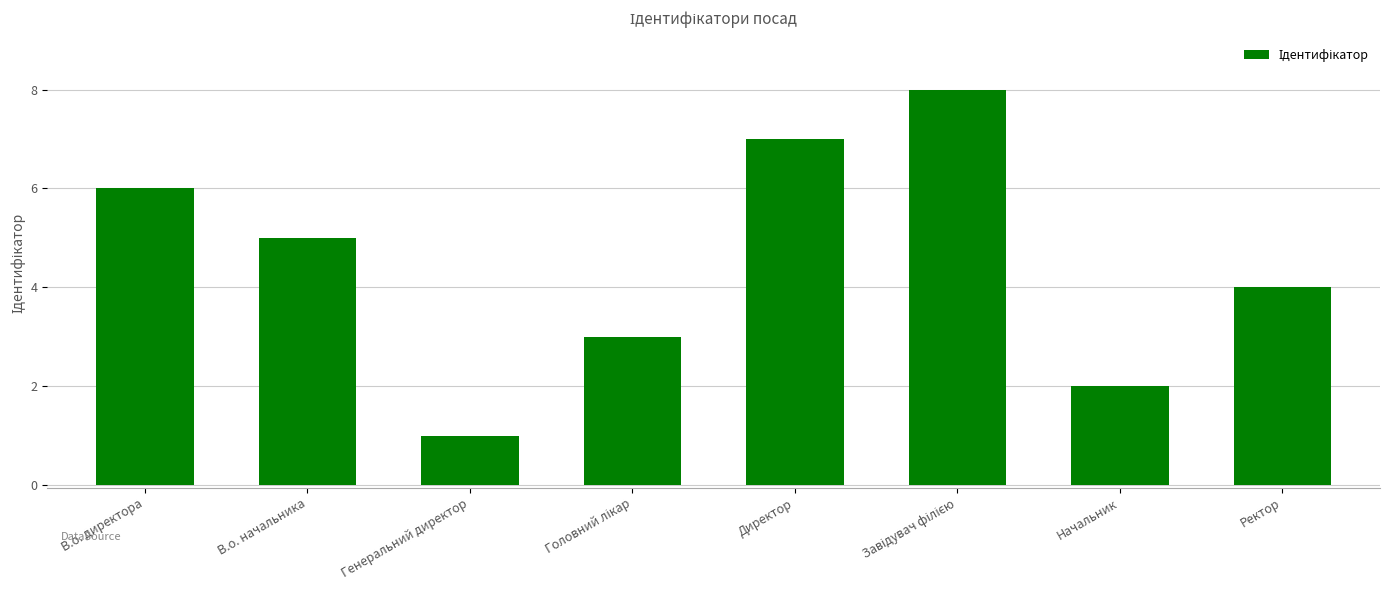

Reading left to right, list all the values displayed in this chart.

6	5	1	3	7	8	2	4